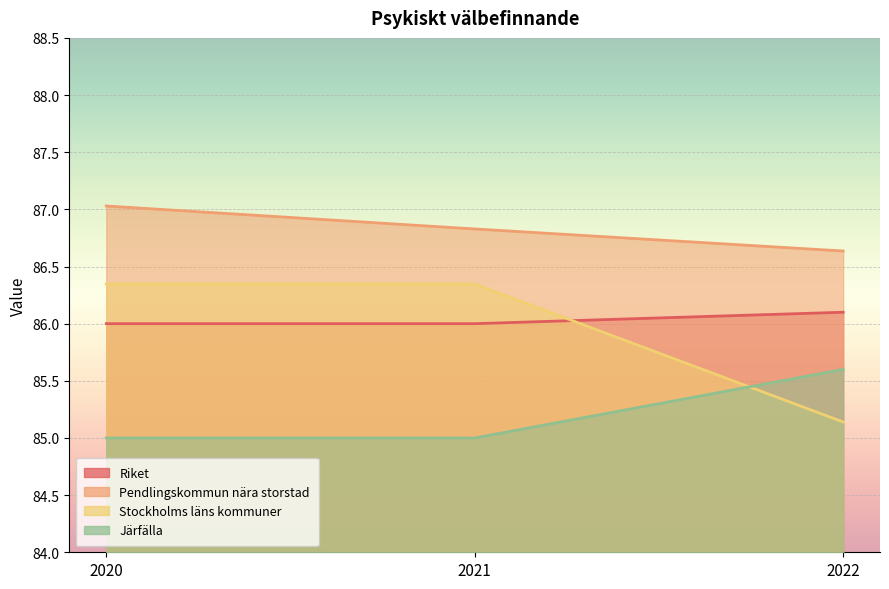

Is it true that Järfälla equals 44.4 at 2022?

False